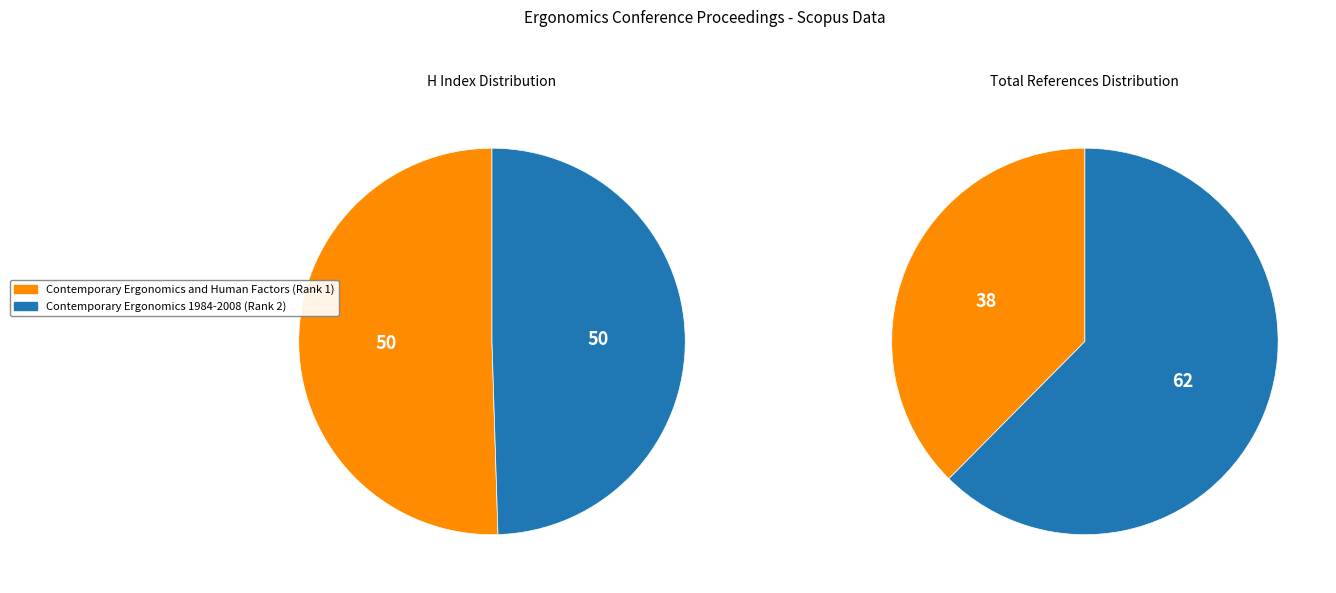

What is the smallest slice in the pie chart?

Contemporary Ergonomics and Human Factors (Rank 1)